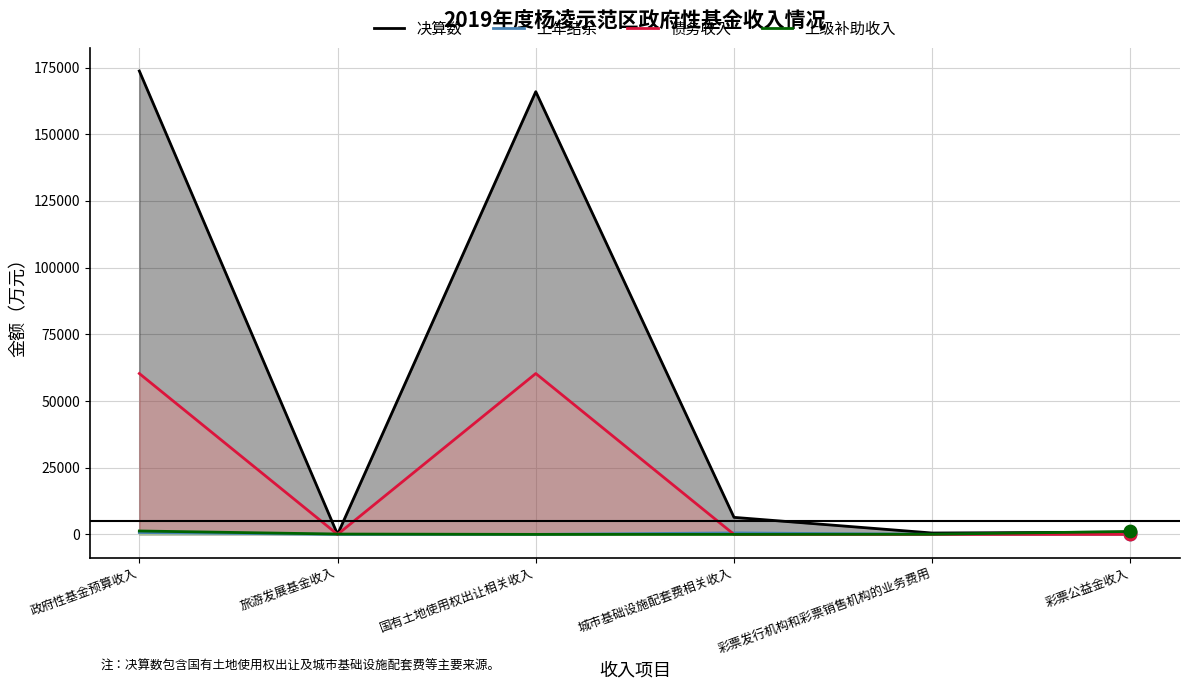

What are all the series names shown in the legend?

决算数, 上年结余, 债务收入, 上级补助收入